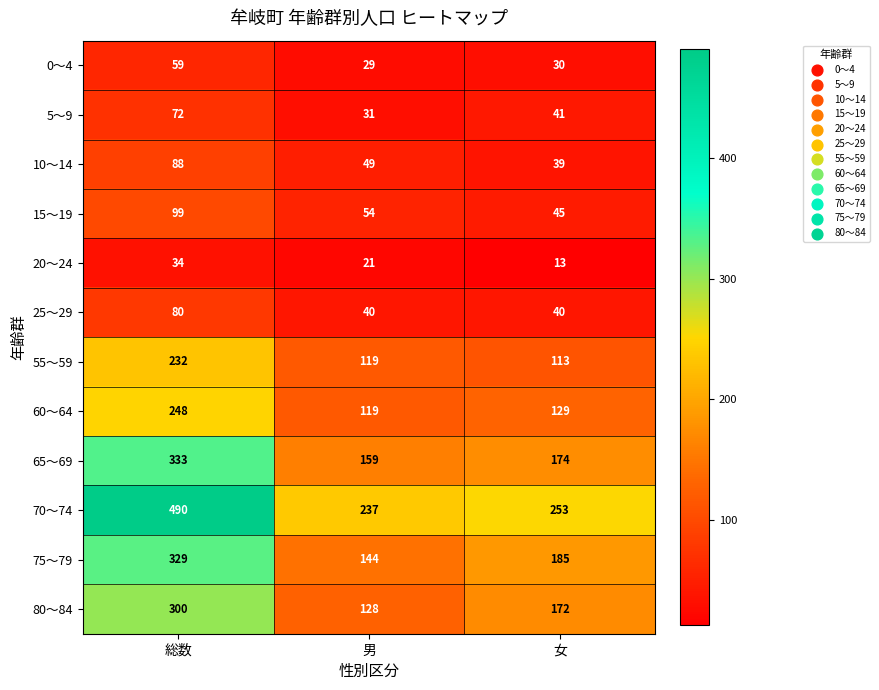

At which category is the sum across all series the highest?

総数